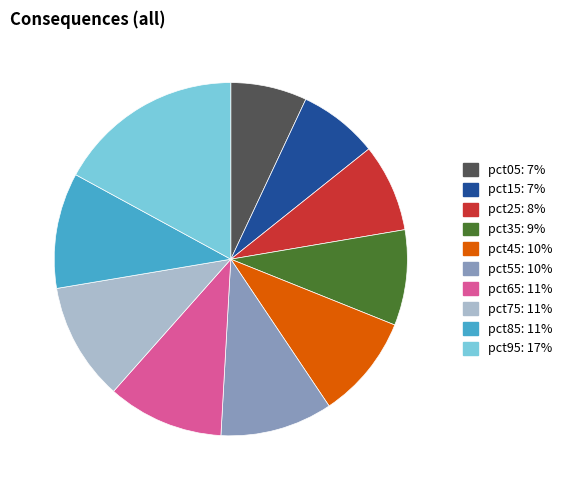

Does pct65 represent more than half of the total?

No